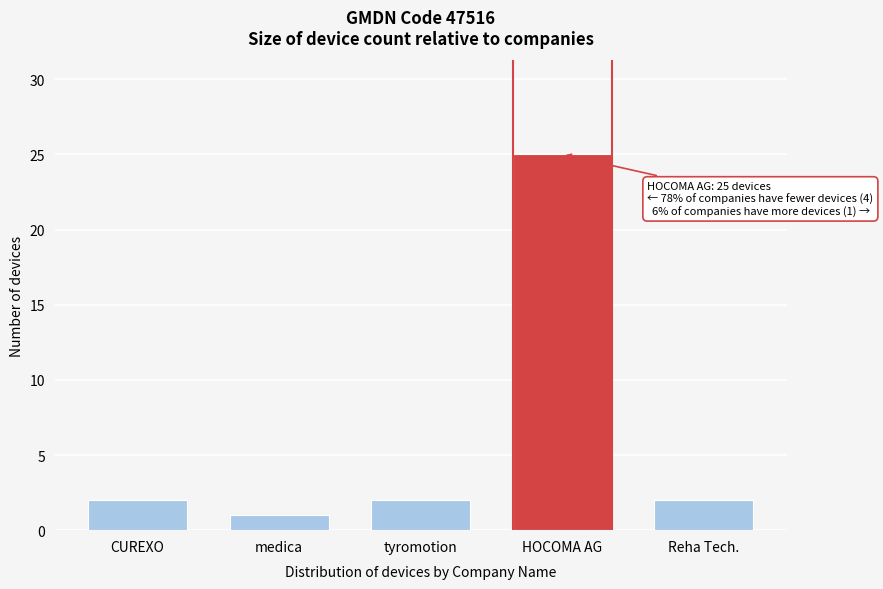

Reading left to right, what are all the values shown in this chart?

CUREXO=2	medica=1	tyromotion=2	HOCOMA AG=25	Reha Tech.=2